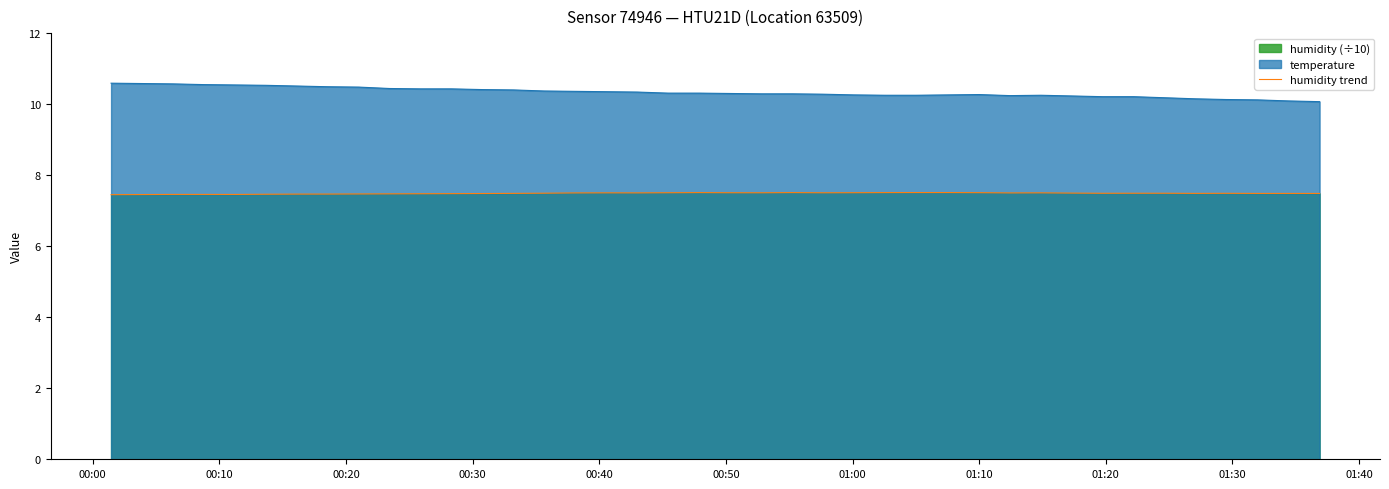

True or false: temperature and humidity trend intersect in this chart.

False